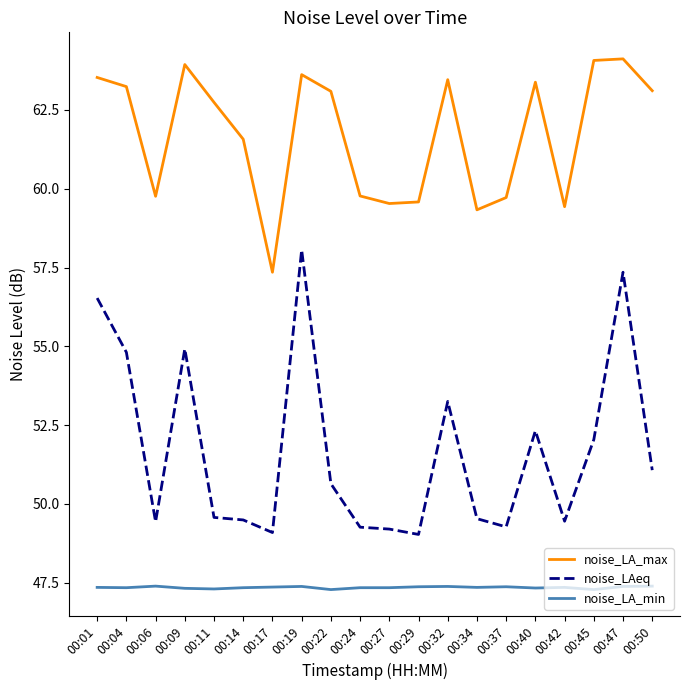

Rank the series by their maximum value, from highest to lowest.

noise_LA_max, noise_LAeq, noise_LA_min